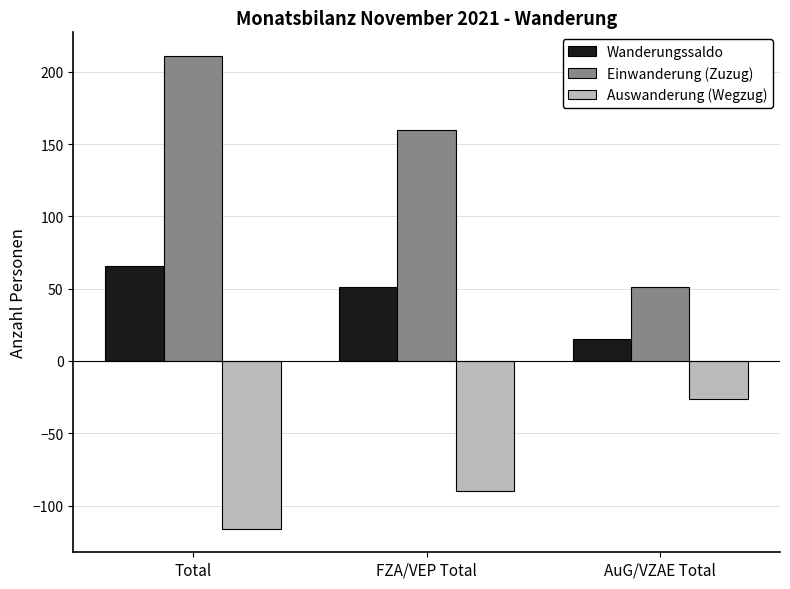

Which series has the largest range (max minus min)?

Einwanderung (Zuzug)